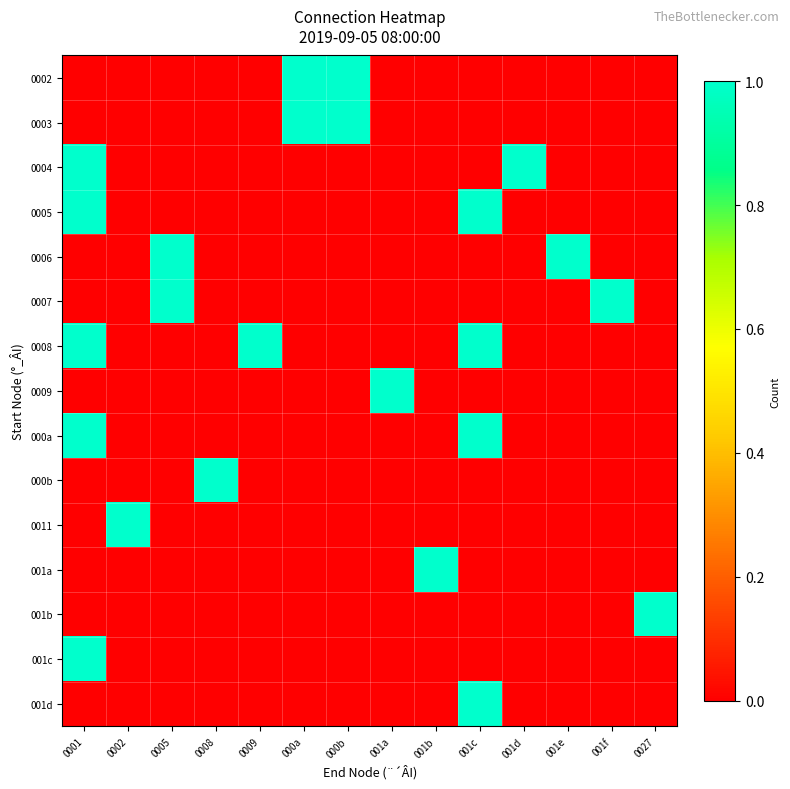

At which category is the sum across all series the highest?

0001